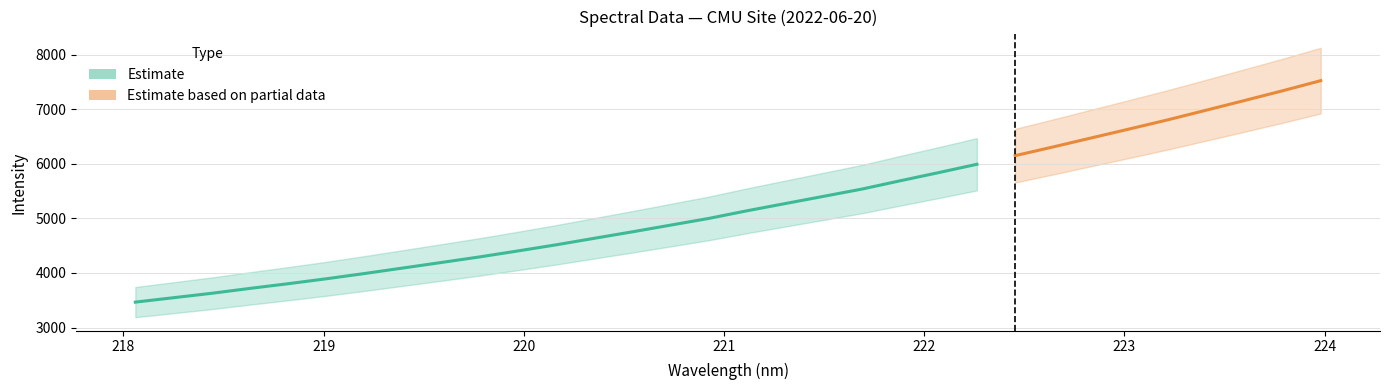

Count the number of values greater than 5141.

16